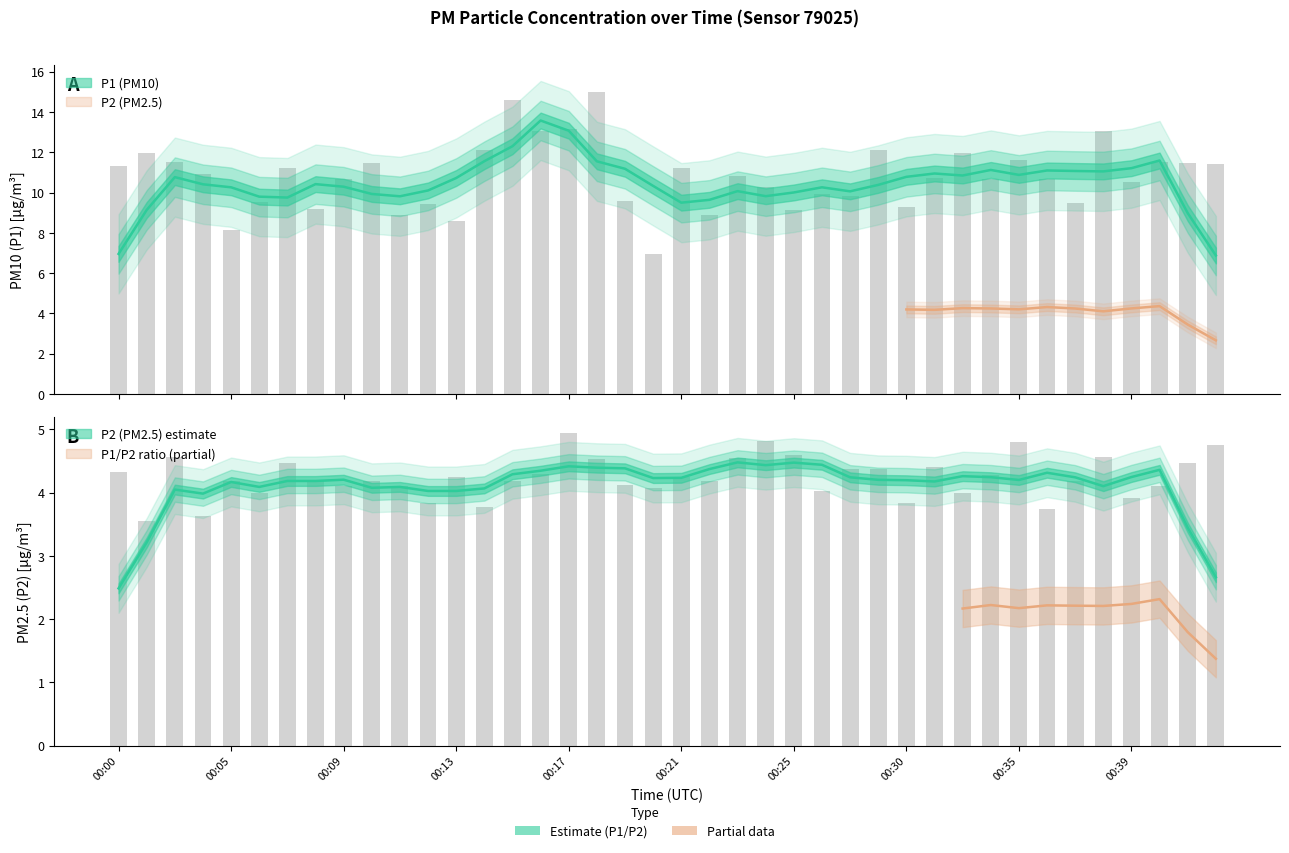

Is the value of P1 at 00:07 greater than the value of P2 at 00:02?

Yes